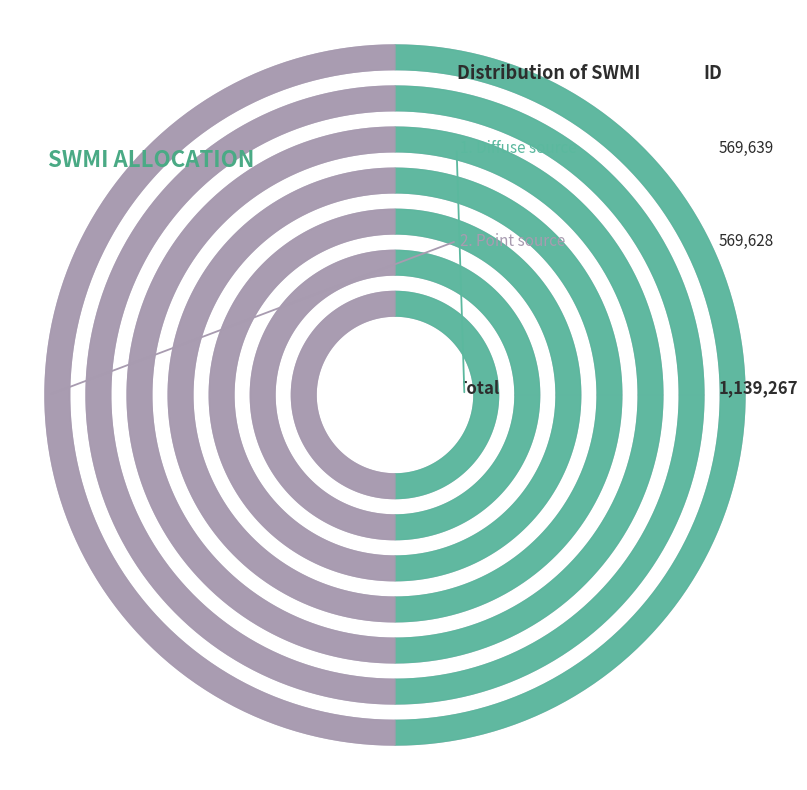

What is the change in value from Diffuse source to Point source?

-11